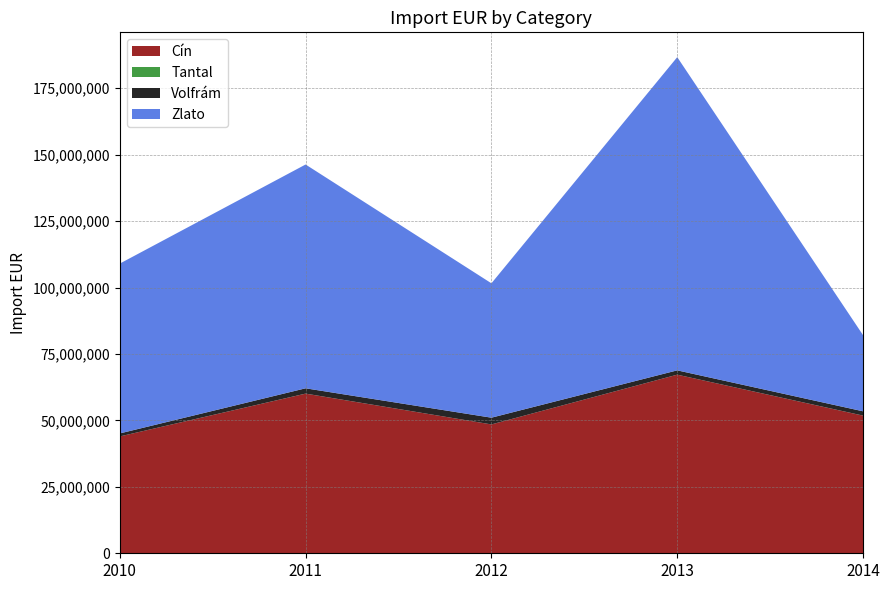

Reading left to right, what are all the values shown in this chart?

2010: Cín=43969227	Tantal=1560	Volfrám=1129972	Zlato=63913295
2011: Cín=60077106	Tantal=11195	Volfrám=1993641	Zlato=84226333
2012: Cín=48491822	Tantal=2658	Volfrám=2531253	Zlato=50575152
2013: Cín=67212464	Tantal=3474	Volfrám=1621967	Zlato=117870505
2014: Cín=51800180	Tantal=12587	Volfrám=1615177	Zlato=28659114